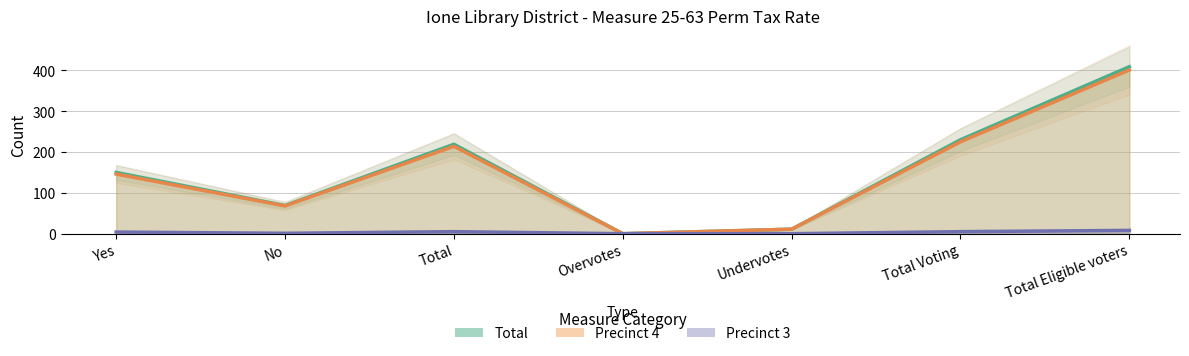

Reading left to right, what are all the values shown in this chart?

Precinct 3: Yes=4	No=1	Total=5	Overvotes=0	Undervotes=0	Total Voting=5	Total Eligible voters=8
Precinct 4: Yes=146	No=68	Total=214	Overvotes=0	Undervotes=11	Total Voting=225	Total Eligible voters=401
Total: Yes=150	No=69	Total=219	Overvotes=0	Undervotes=11	Total Voting=230	Total Eligible voters=409